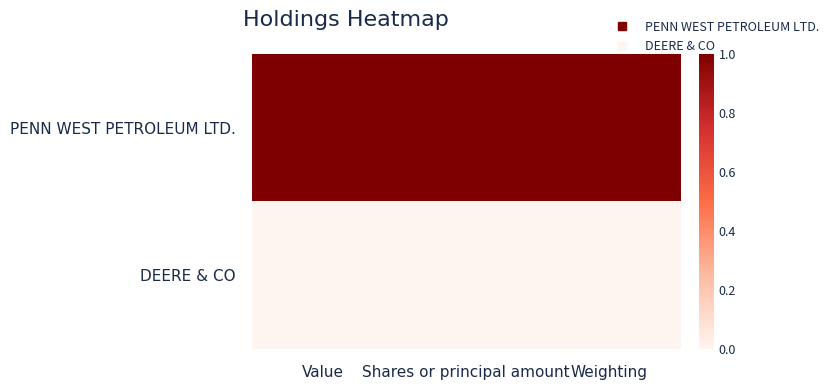

Which series has the widest spread of values?

PENN WEST PETROLEUM LTD.